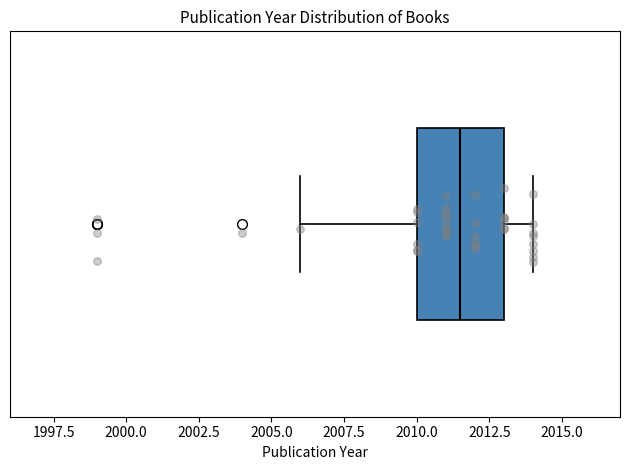

Transcribe this box plot: give where the median line is, the range the box spans, and where the two whiskers end, as read against the x-axis. The values are not printed on the chart, so give them approximately, as read against the axis.

median 2011.5, box 2010.0 to 2013.0, whiskers 2006.0 to 2014.0